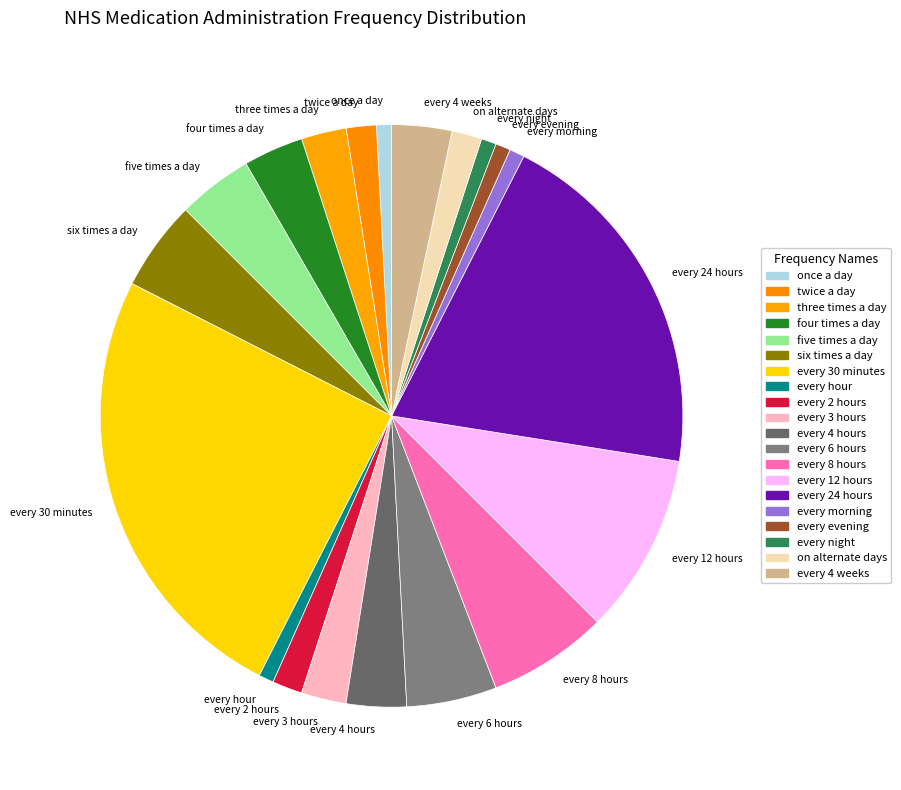

Is it true that every morning is 1% of the pie?

True